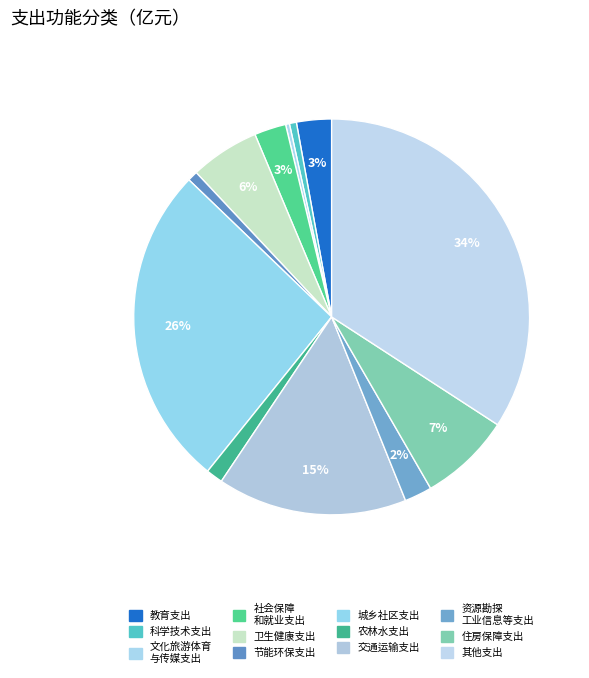

How many slices are in this pie chart?

12